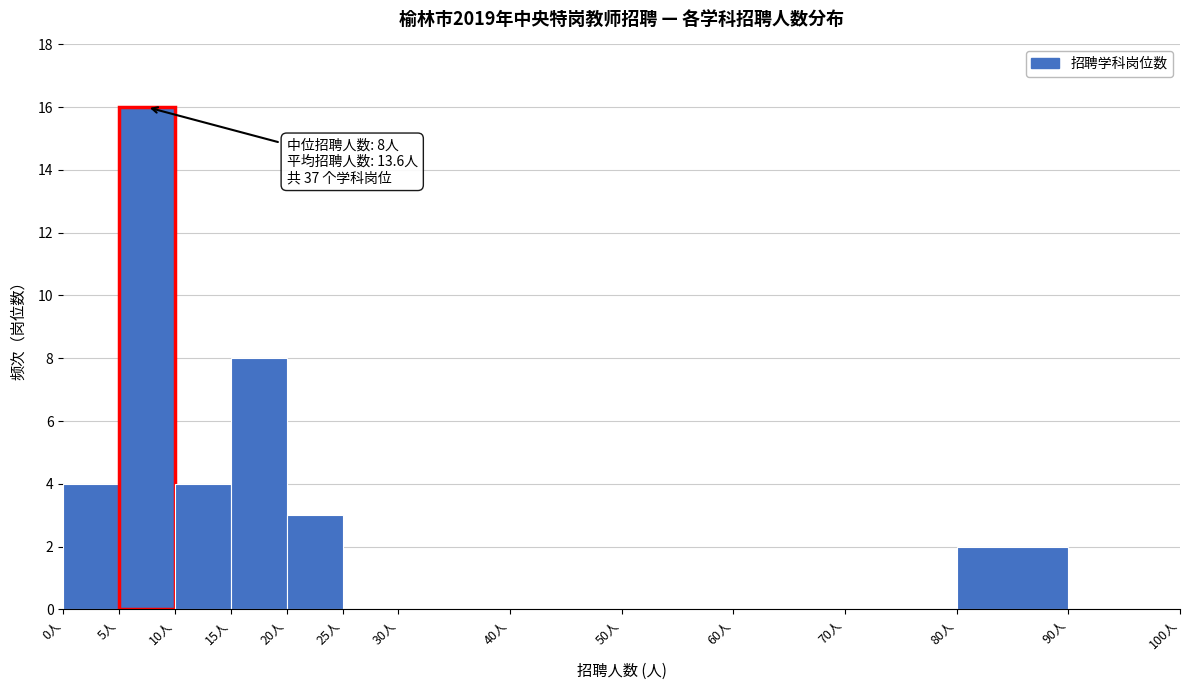

Over which range of the x-axis is the bar tallest?

5 to 10